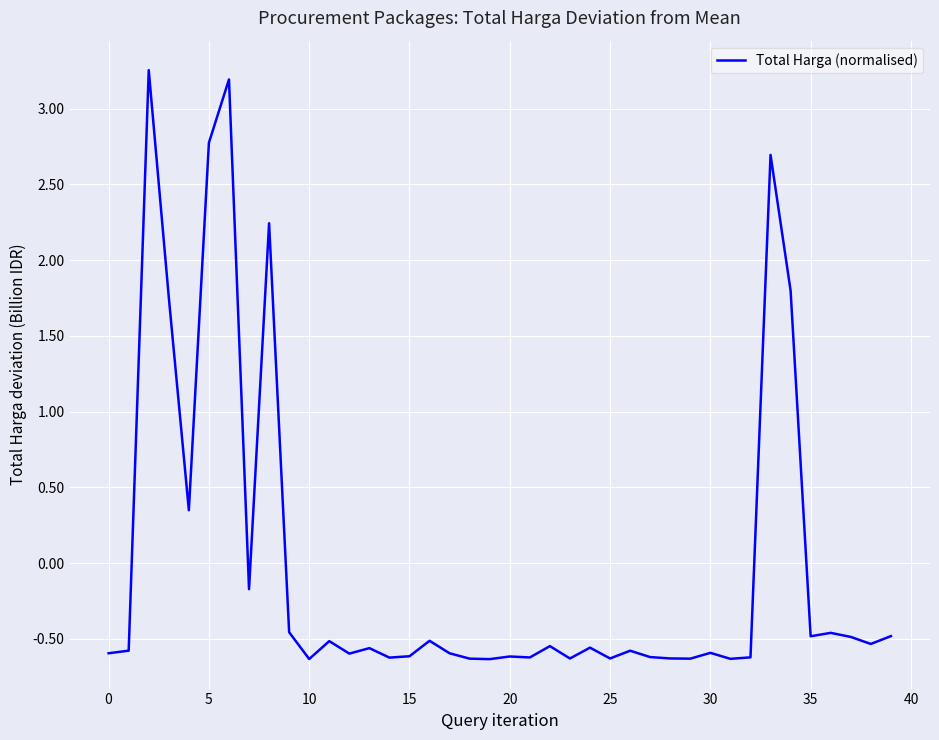

What is the difference between the maximum and minimum values?

3.9